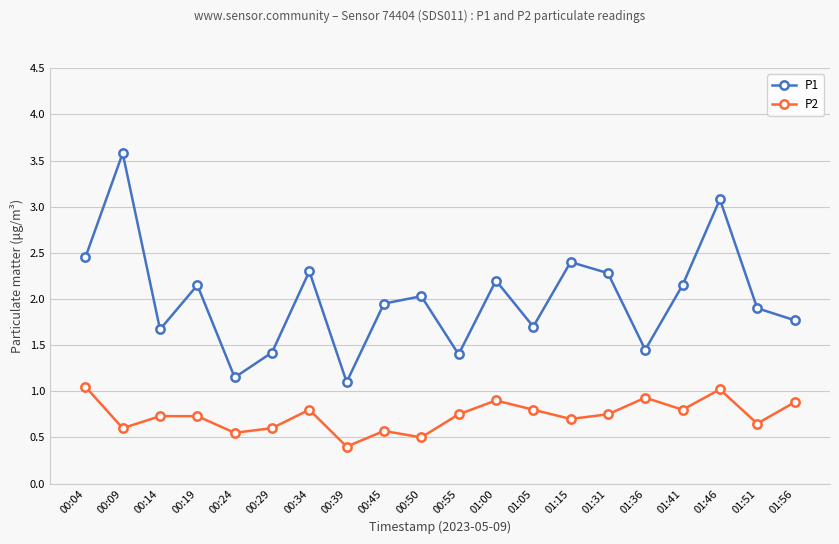

What is the label of the 4th point from the left?

00:19